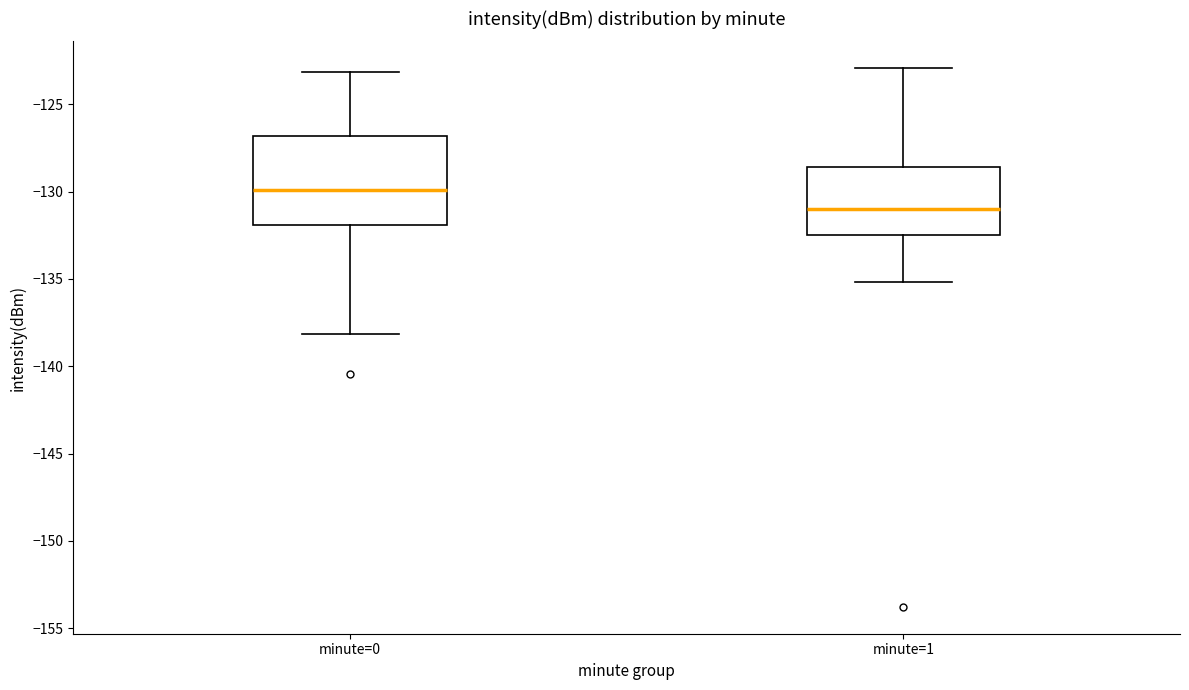

Where does the lower whisker of the box for minute=0 end on the y-axis? The values are not printed on the chart, so give them approximately, as read against the axis.

-138.0